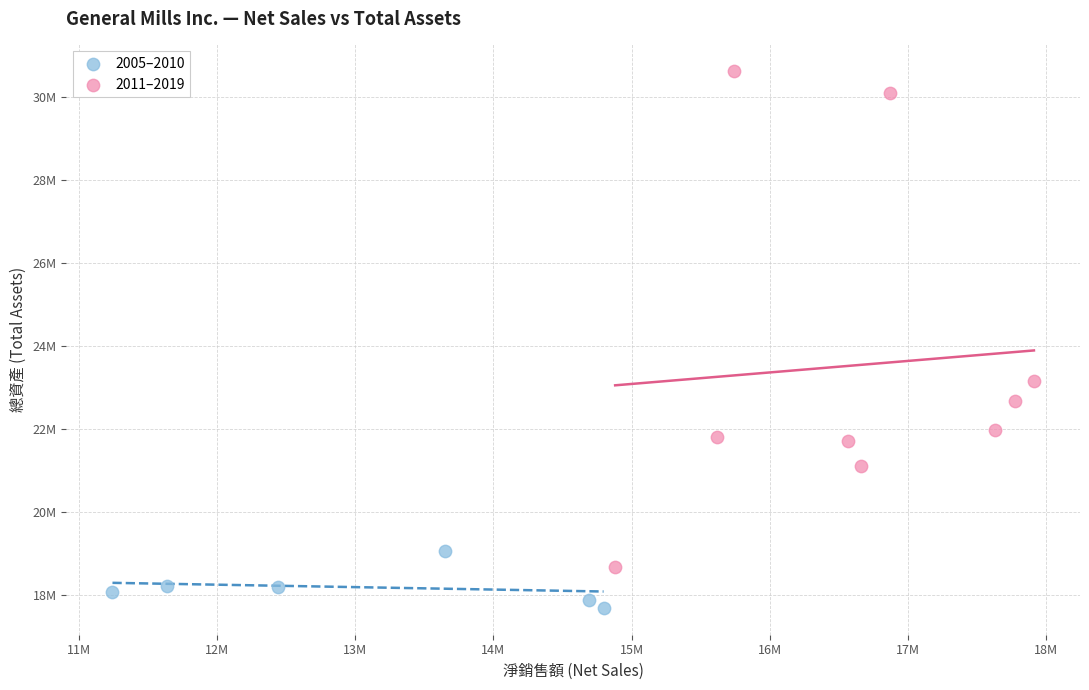

Which series reaches the minimum Y coordinate?

2005–2010